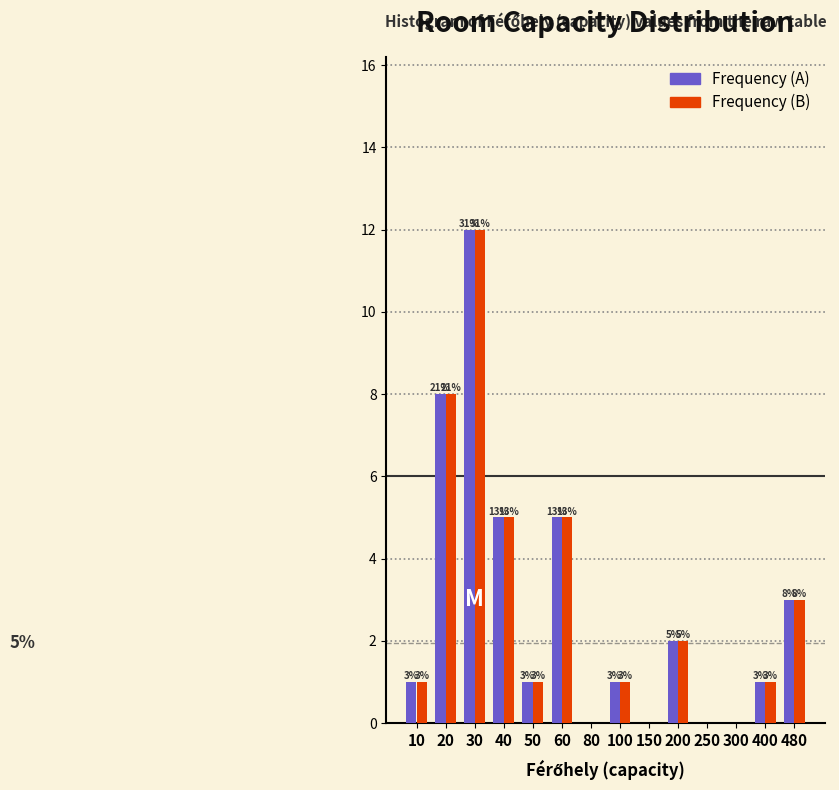

At which category does the chart reach its peak across all series?

30